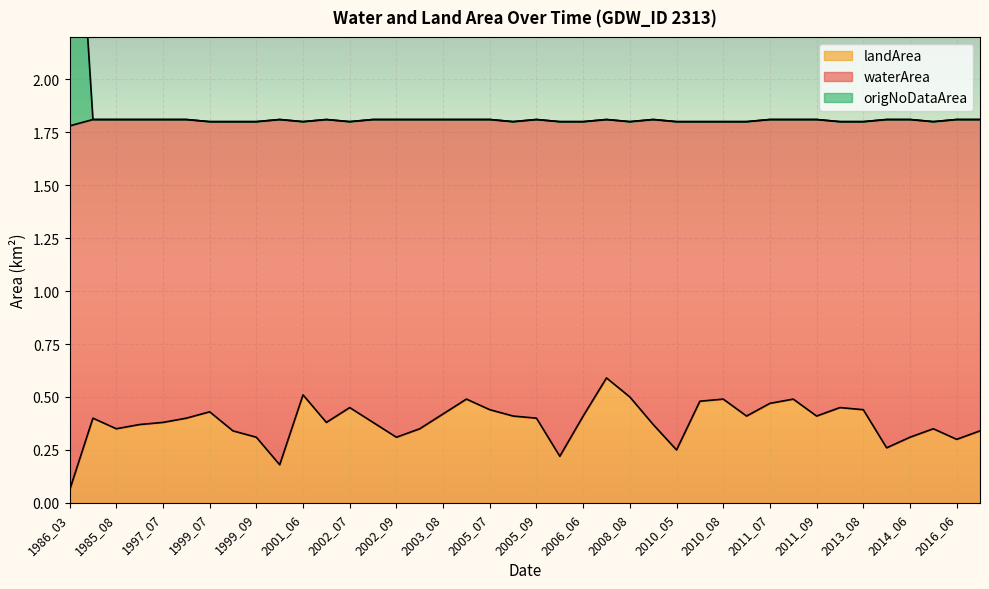

What is the label of the 33rd point from the left?

2011_09